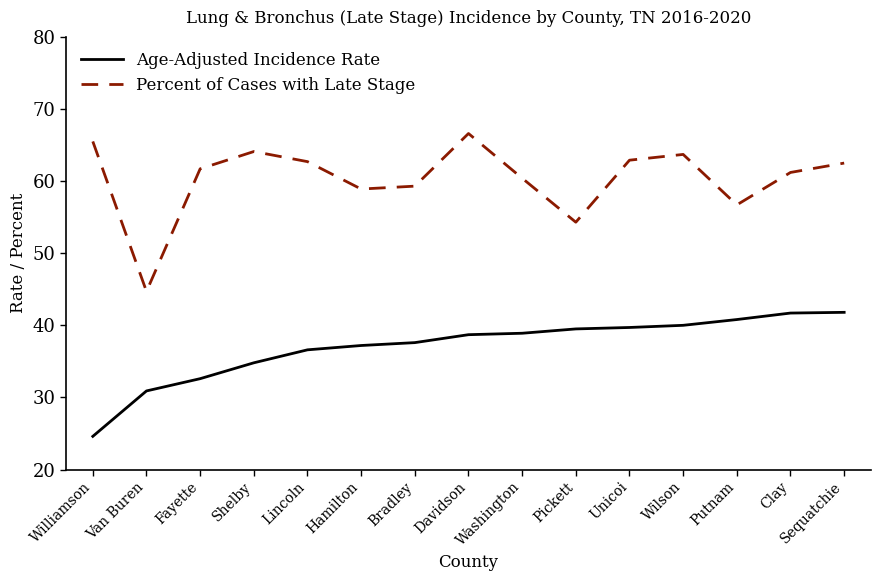

What is the difference between the Age-Adjusted Incidence Rate values at Williamson and Davidson?

14.1